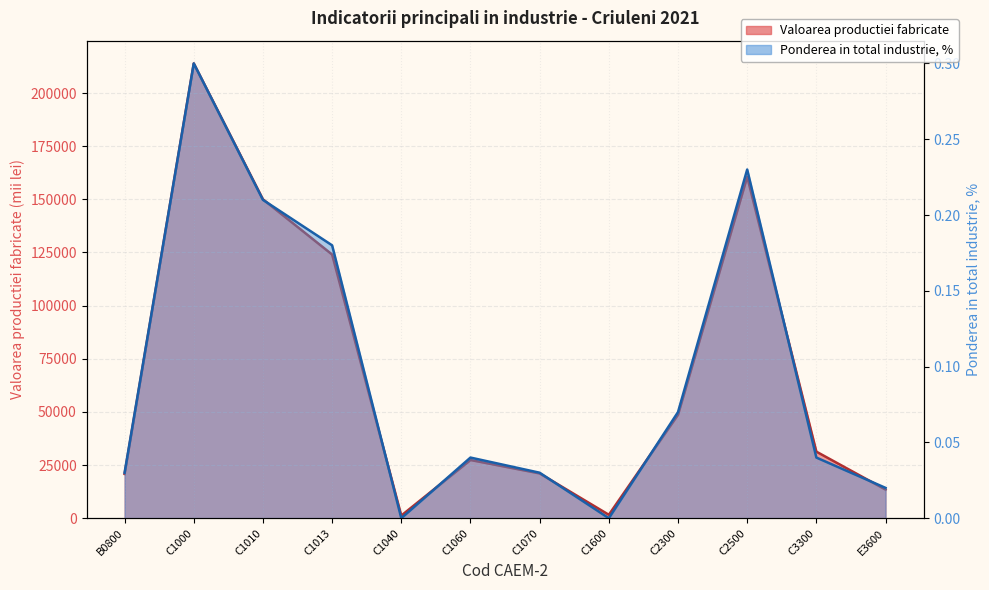

Where is the first local minimum for Valoarea productiei fabricate?

C1040